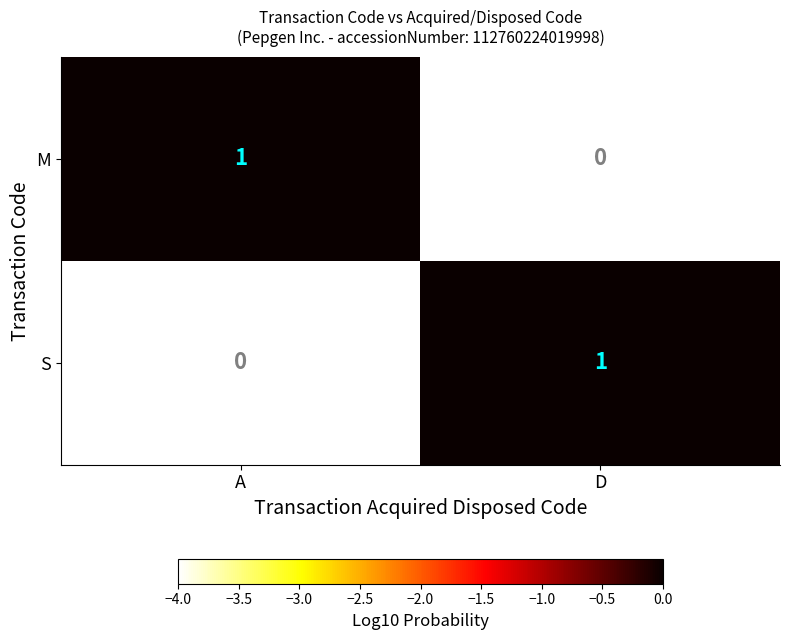

Count the number of data series in this chart.

2